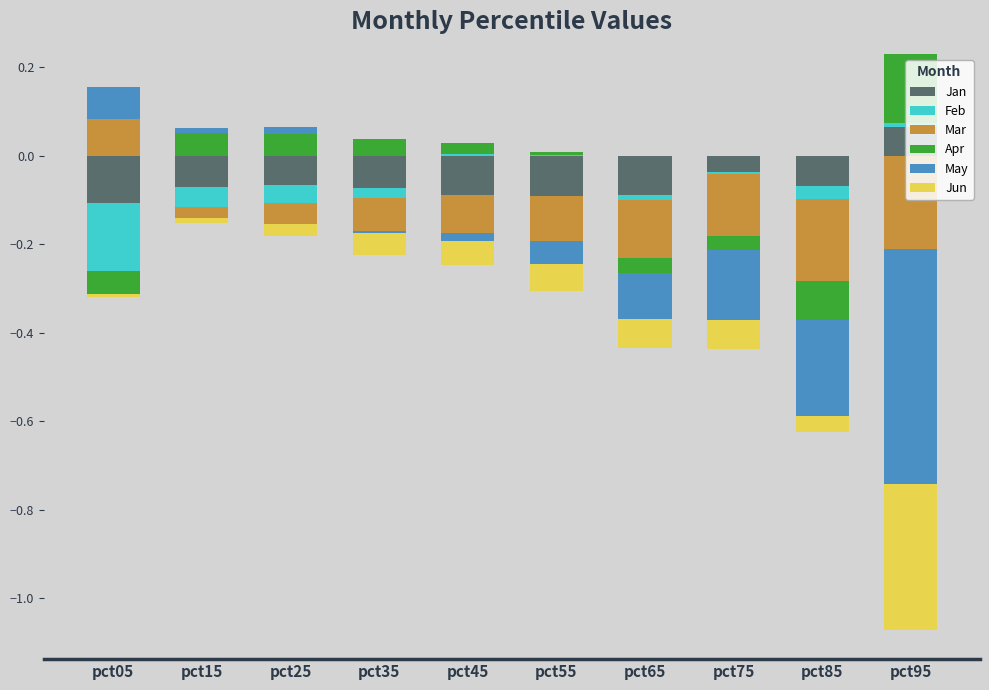

Between pct25 and pct65, which is larger?

pct25